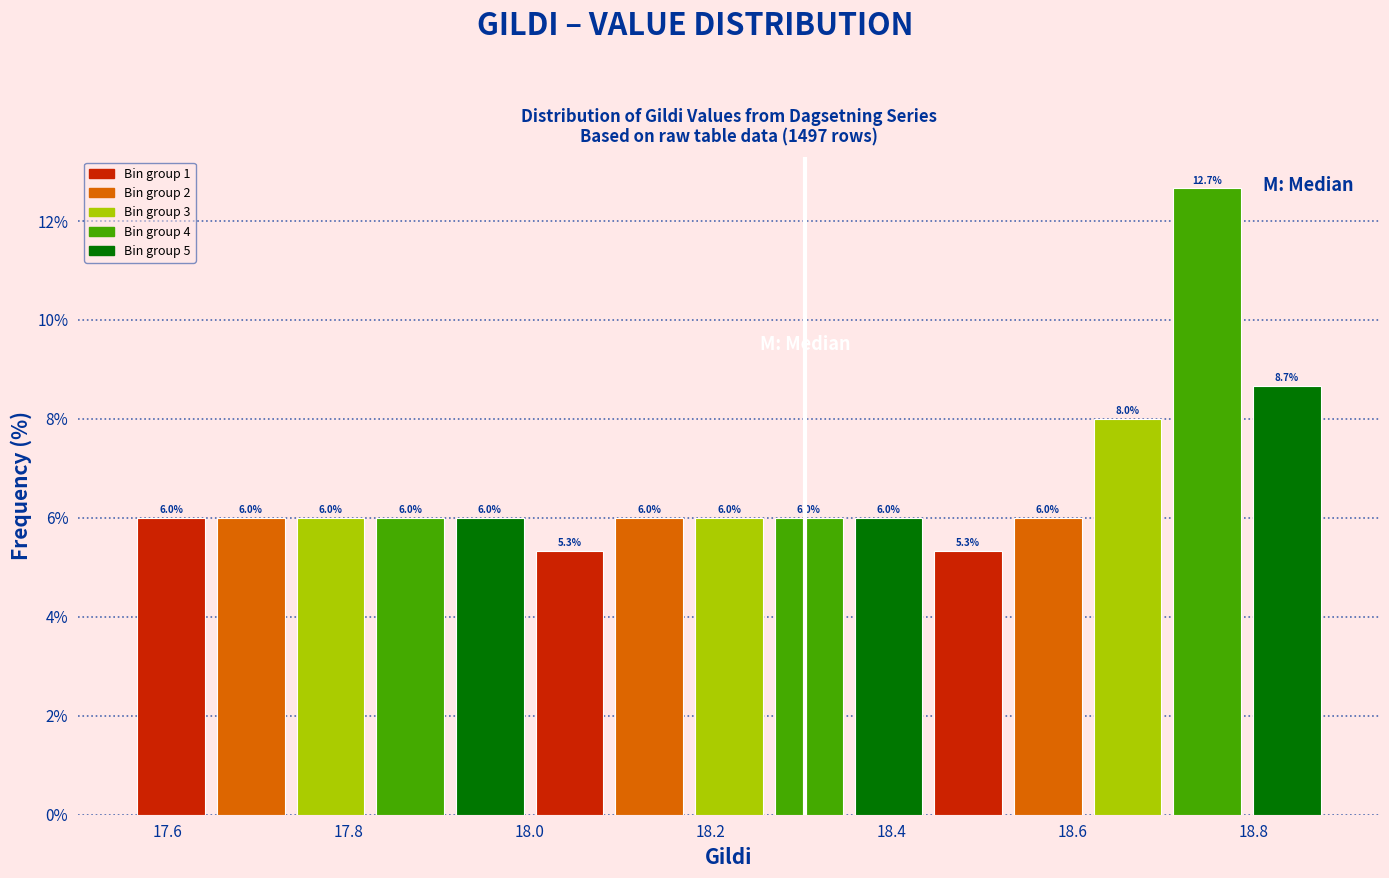

How tall is the bar that spans 18.18 to 18.26 on the x-axis? The bar edges are not printed on the chart, so give them approximately, as read against the axis.

6.0